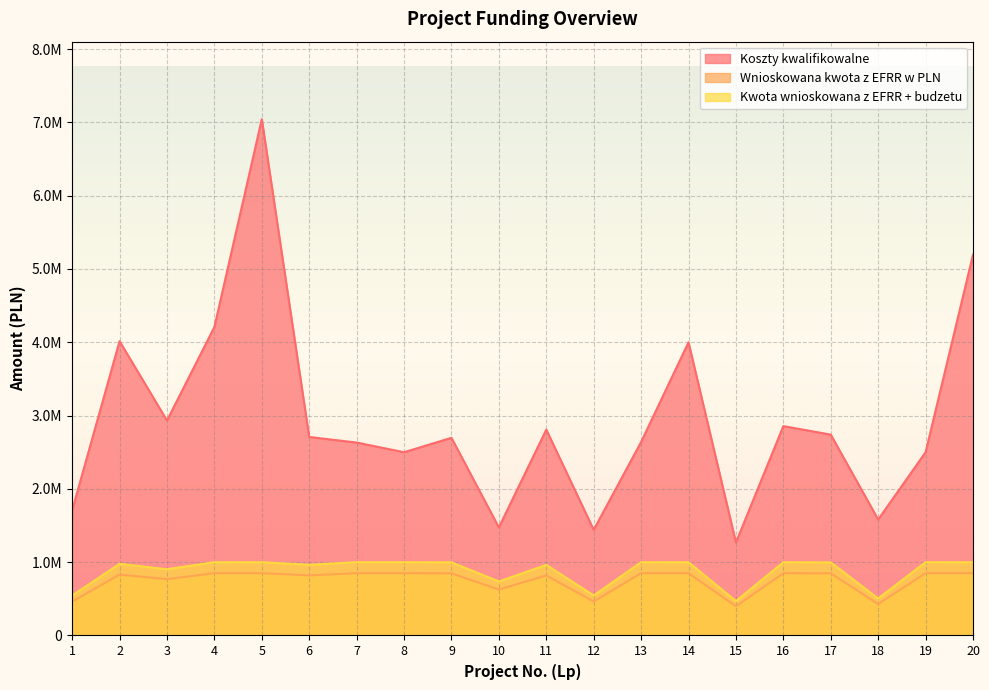

Which label corresponds to the smallest value in the chart?

15